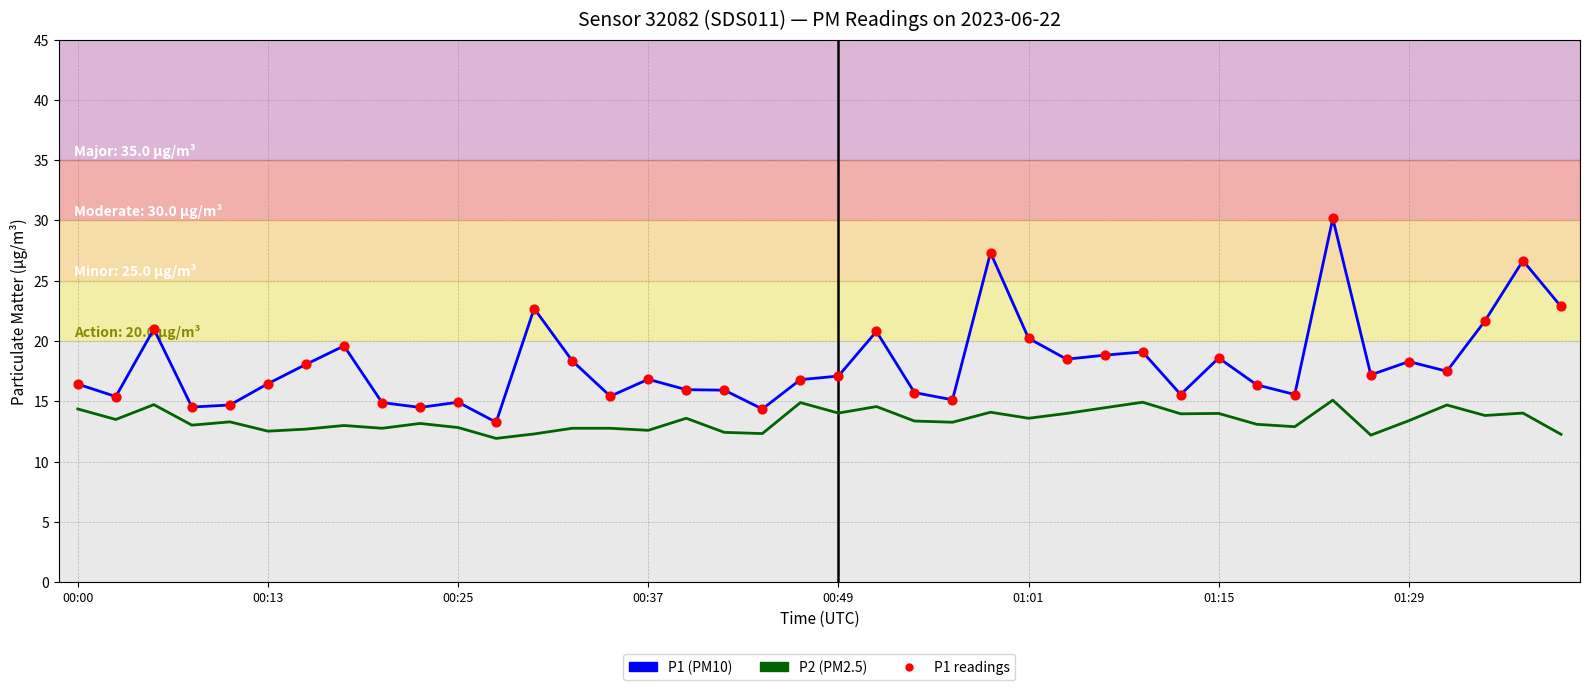

What is the minimum value shown in the chart?

11.9